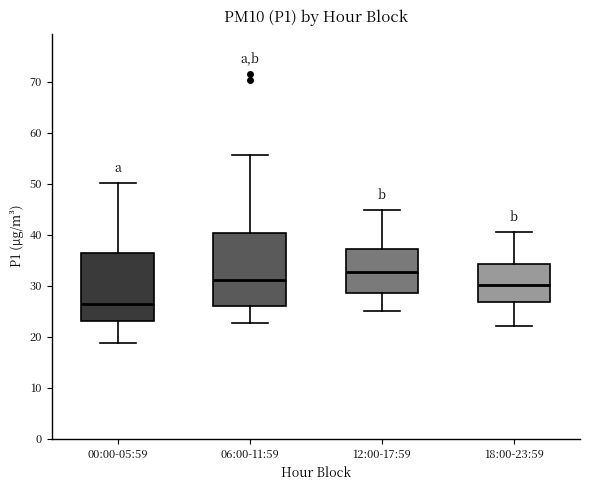

Reading left to right, read every box against the y-axis: the position of its median line, the range the box covers, and the ends of its whiskers. The values are not printed on the chart, so give them approximately, as read against the axis.

00:00-05:59: median 26, box 23 to 36, whiskers 19 to 50
06:00-11:59: median 31, box 26 to 40, whiskers 23 to 56
12:00-17:59: median 33, box 29 to 37, whiskers 25 to 45
18:00-23:59: median 30, box 27 to 34, whiskers 22 to 41